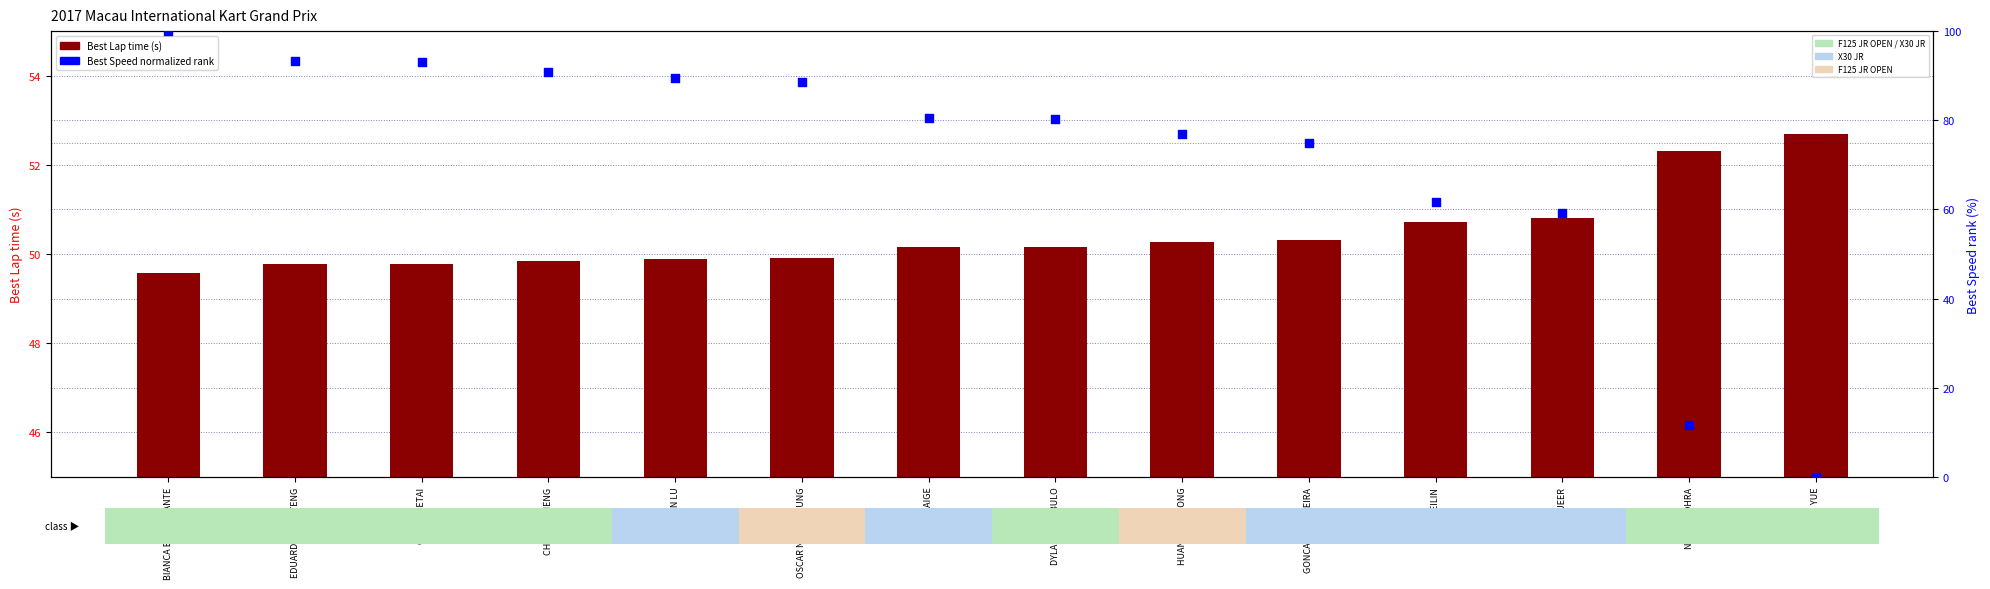

Which series contains the highest Y value?

Best Speed (normalized)